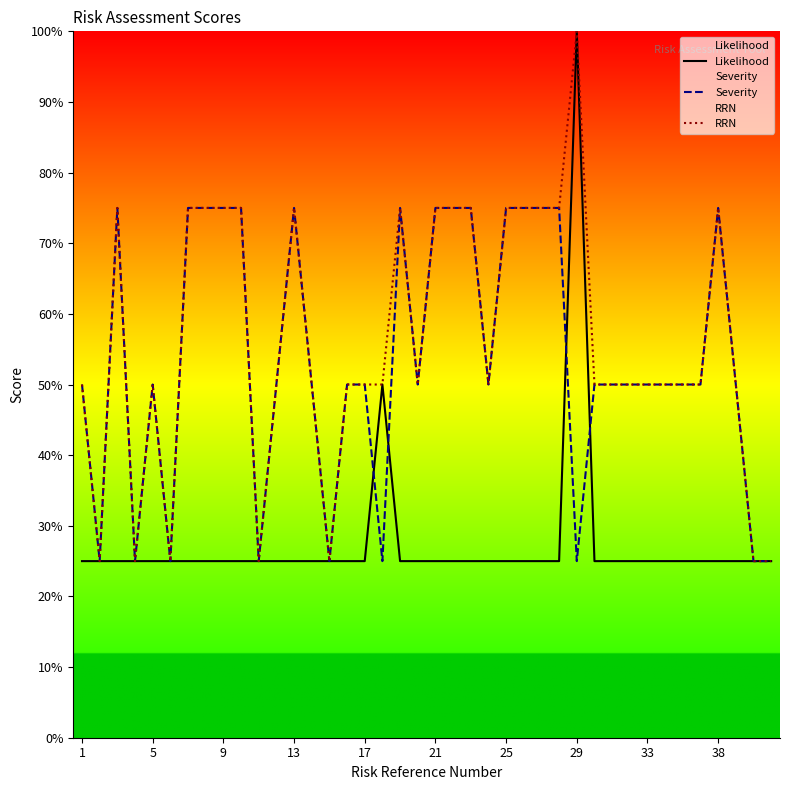

Is the value of Likelihood at 29 greater than the value of Severity at 13?

Yes